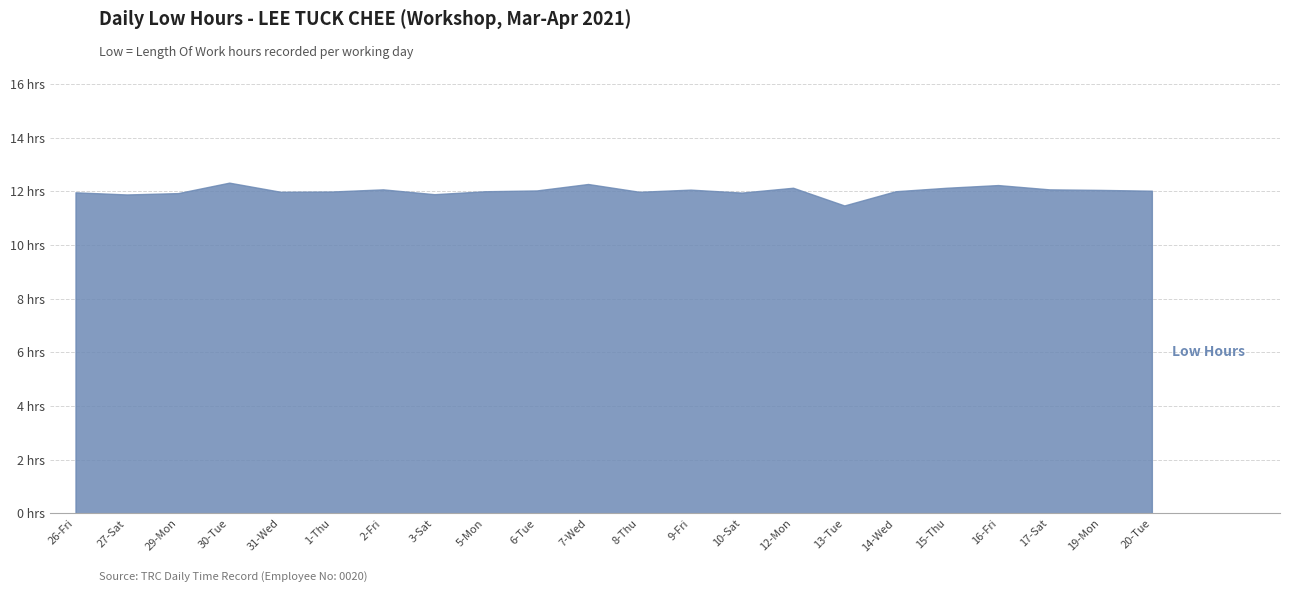

True or false: the data shows 21.4 at 16-Fri.

False